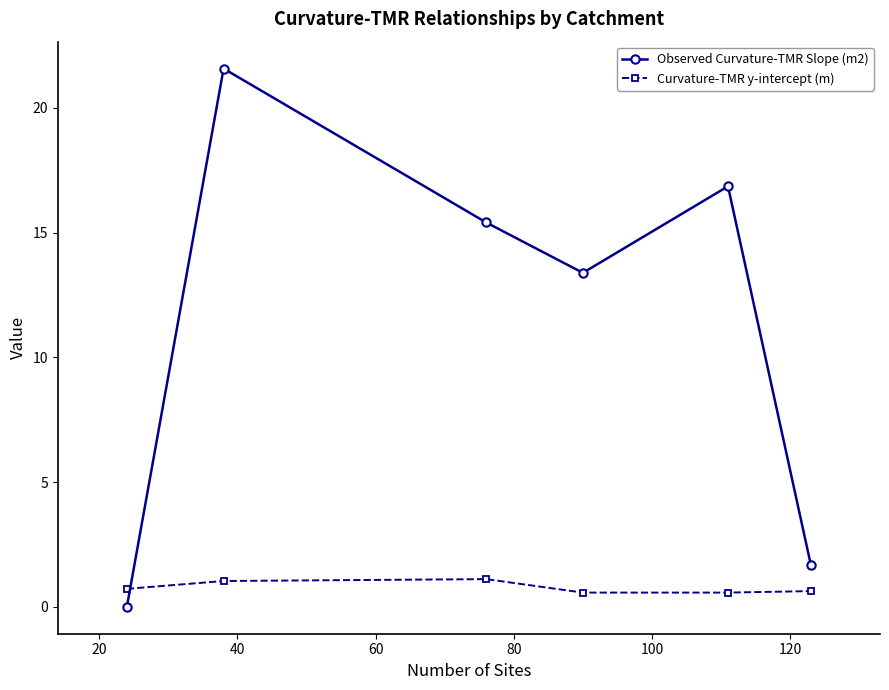

At how many categories does at least one series exceed 15?

3